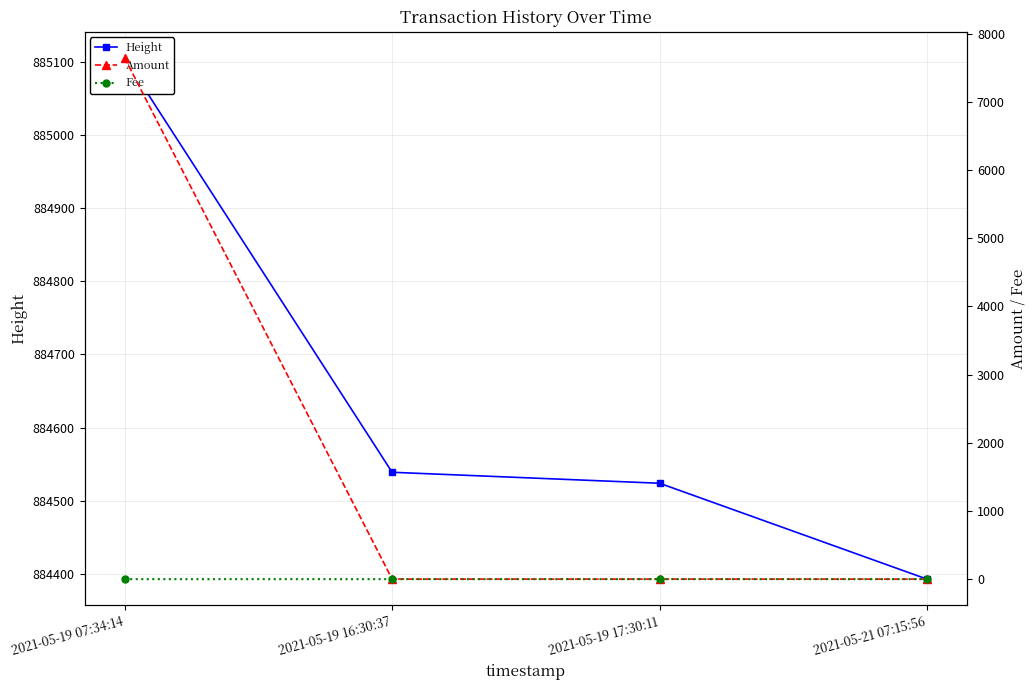

Rank the series at 2021-05-19 17:30:11 from lowest to highest value.

Fee, Amount, Height